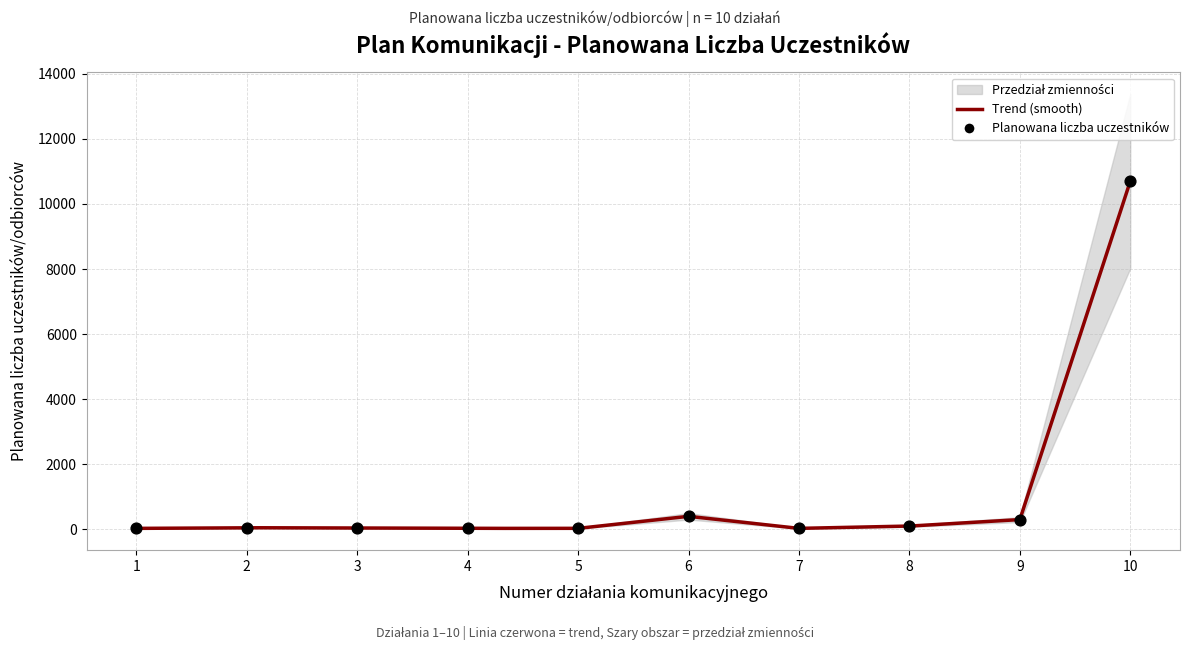

Approximately how many times larger is the value at 10 compared to 7?

356.7